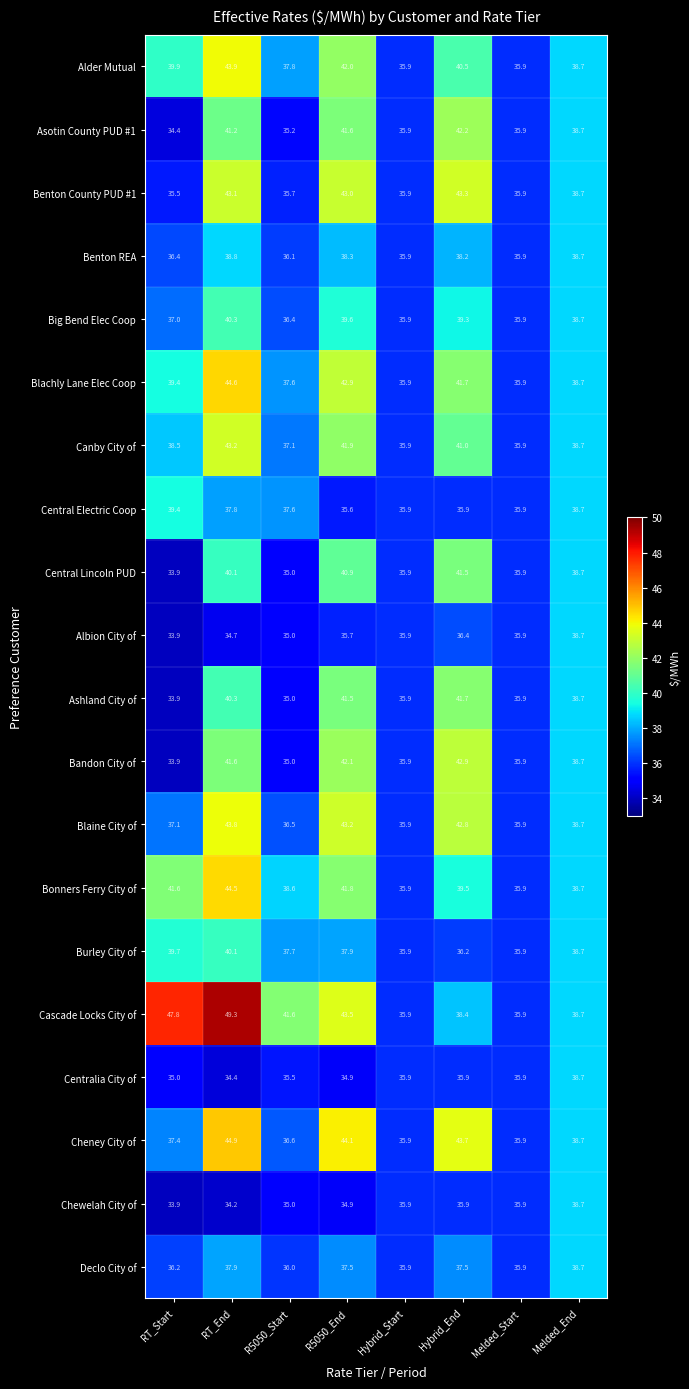

At which label does Centralia City of reach its peak?

Melded_End